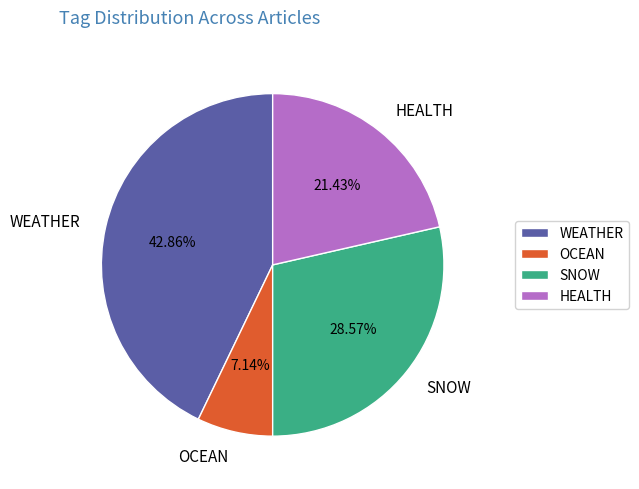

To the nearest percent, what percentage of the pie is WEATHER?

43%